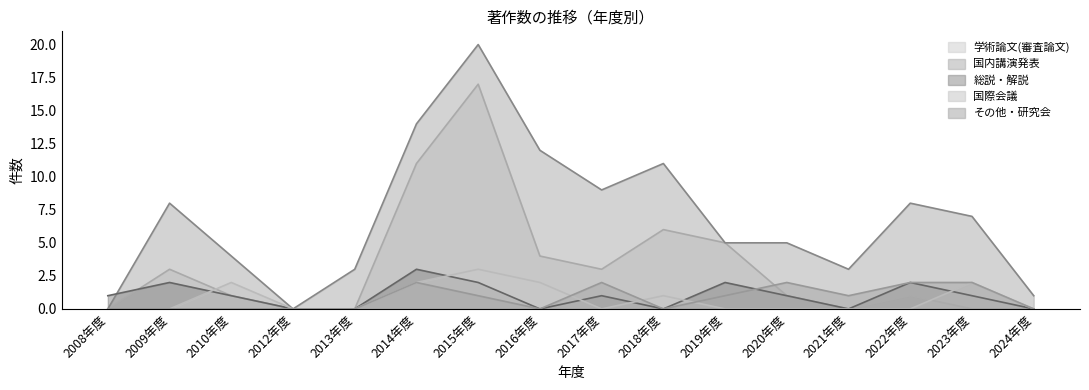

What is the average value of the その他・研究会 series?

1